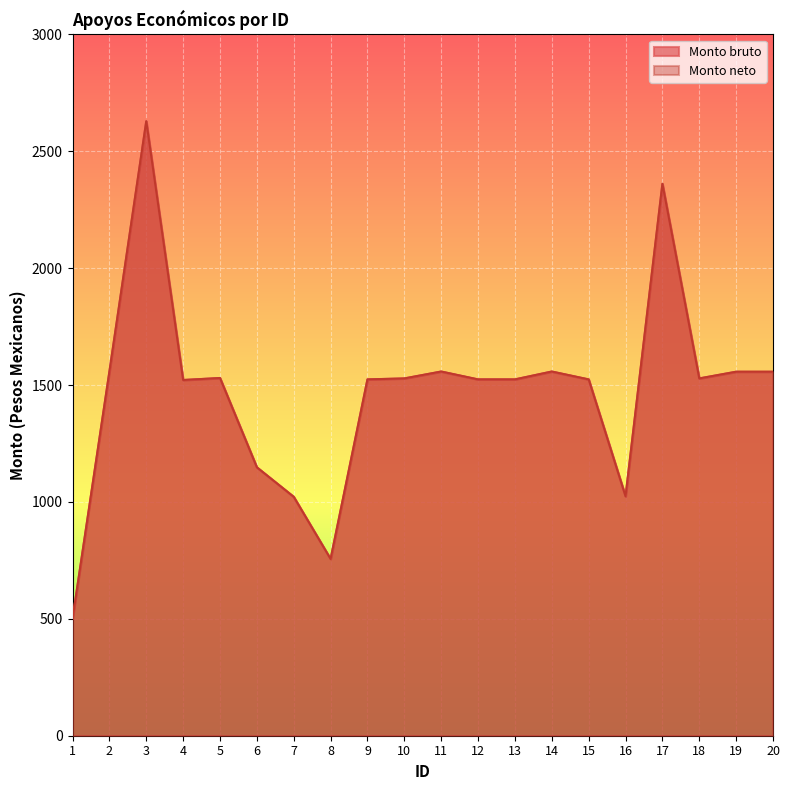

List the series in order of their peak value, lowest first.

Monto bruto, Monto neto